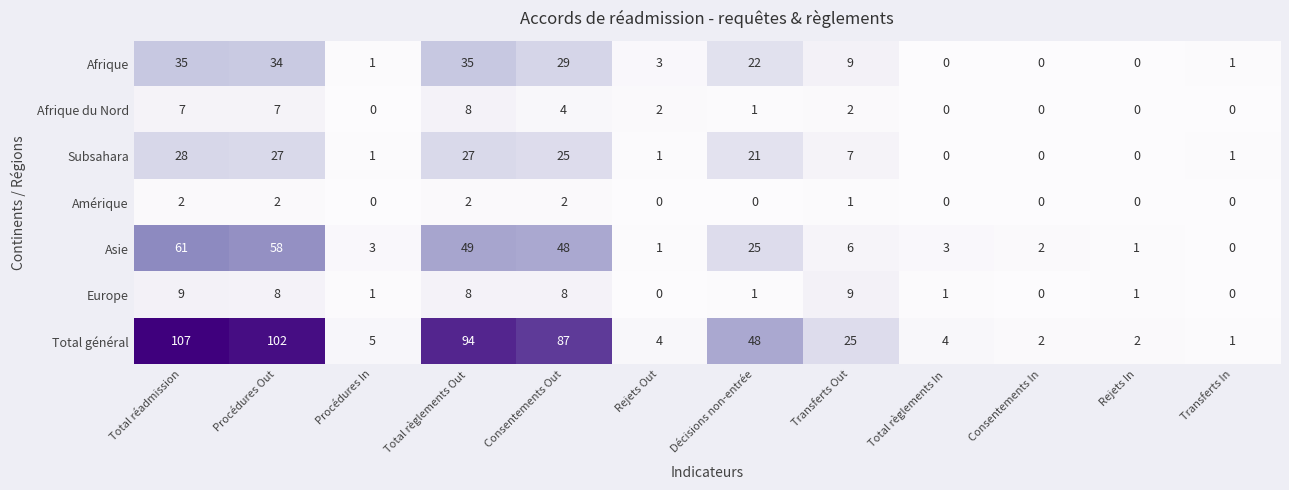

The Total général series shows 130 at Consentements Out. True or false?

False